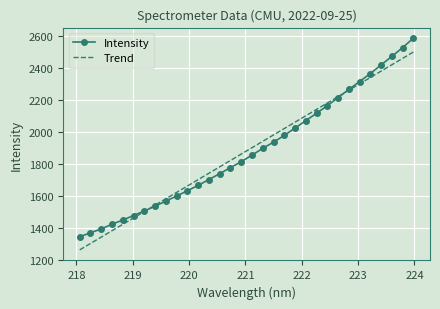

What is the smallest value displayed?

1265.0